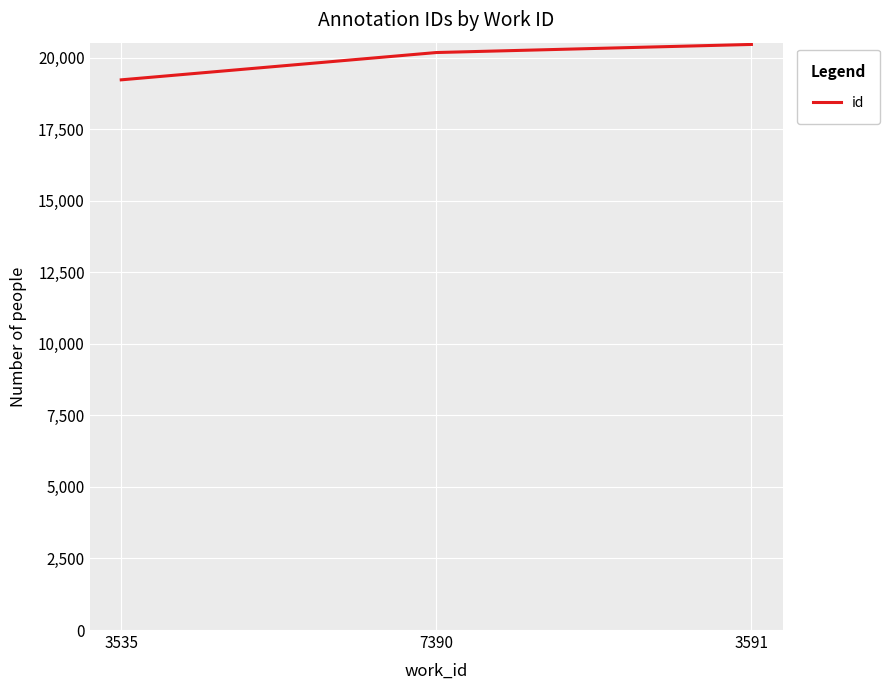

The value at 3591 is 30287. True or false?

False